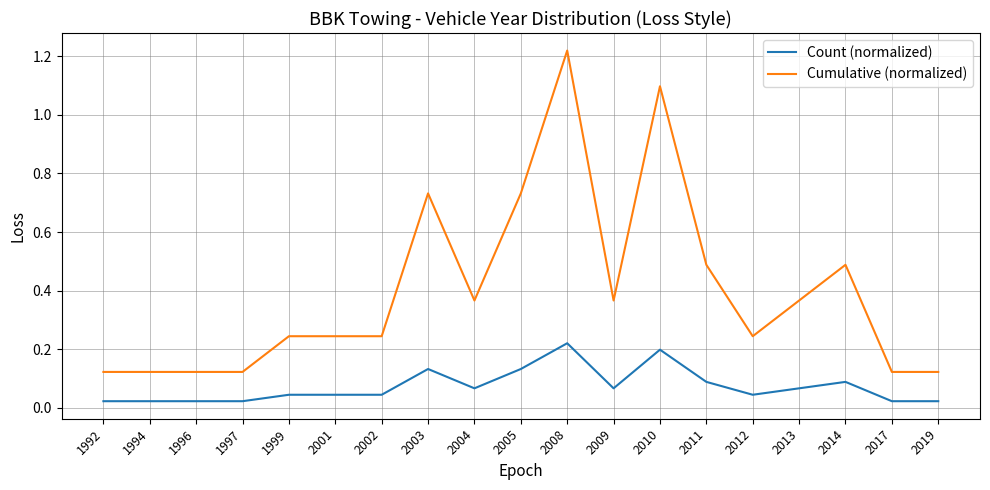

True or false: Cumulative (normalized) has a value of 1.1 at 2010.

True